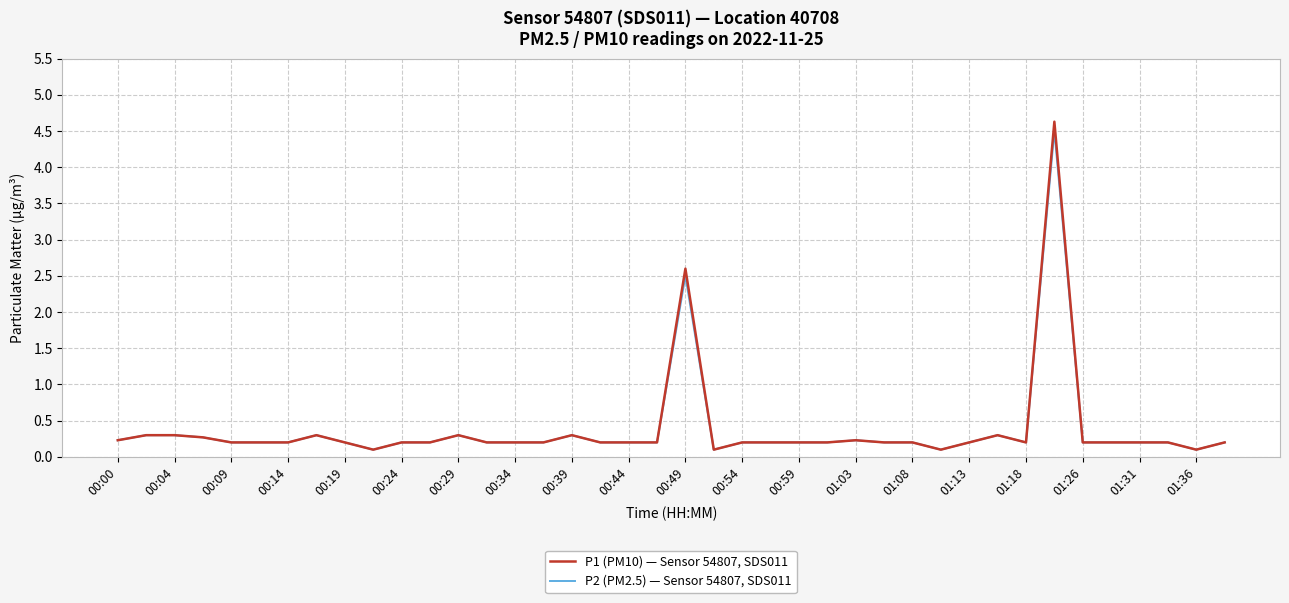

Rank the series by their maximum value, from lowest to highest.

P2 (PM2.5) — Sensor 54807, SDS011, P1 (PM10) — Sensor 54807, SDS011